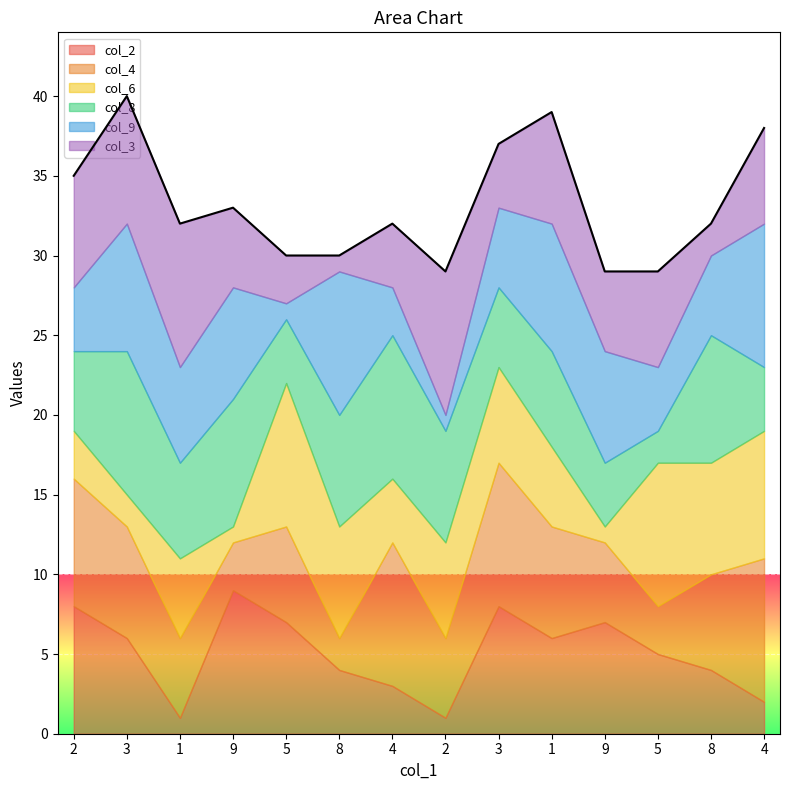

The col_3 series shows 12 at 2. True or false?

False